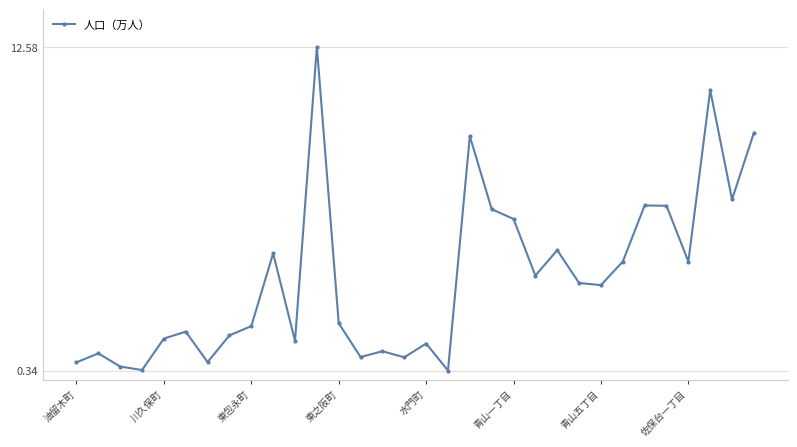

How many interior local peaks (higher than both neighbors) does the data have?

10